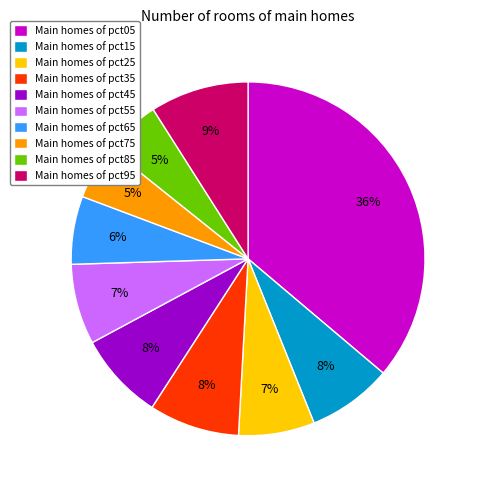

Which slice is the largest?

Main homes of pct05